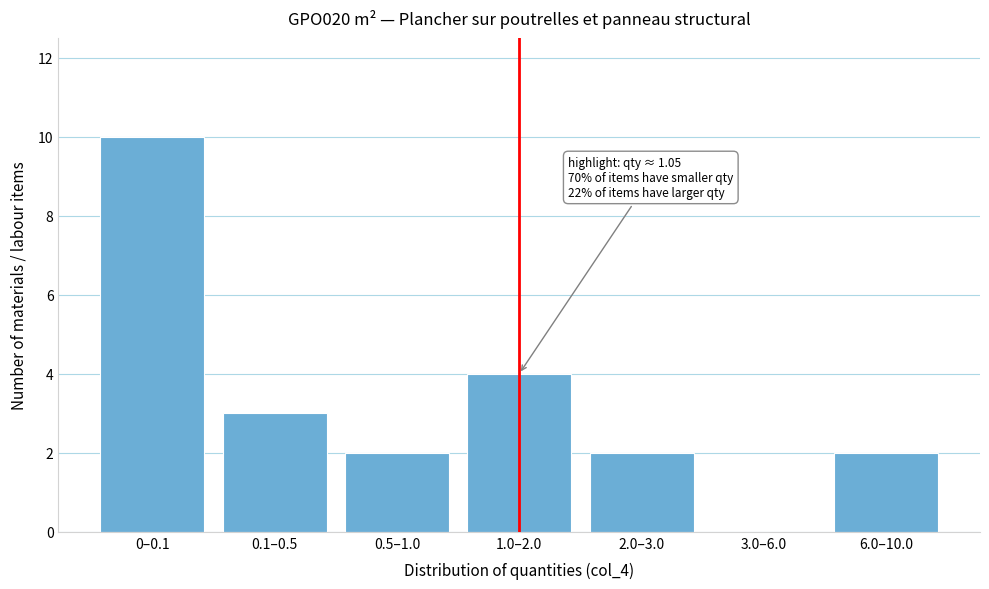

Reading right to left, what are all the values shown in this chart?

6.0–10.0=2	3.0–6.0=0	2.0–3.0=2	1.0–2.0=4	0.5–1.0=2	0.1–0.5=3	0–0.1=10